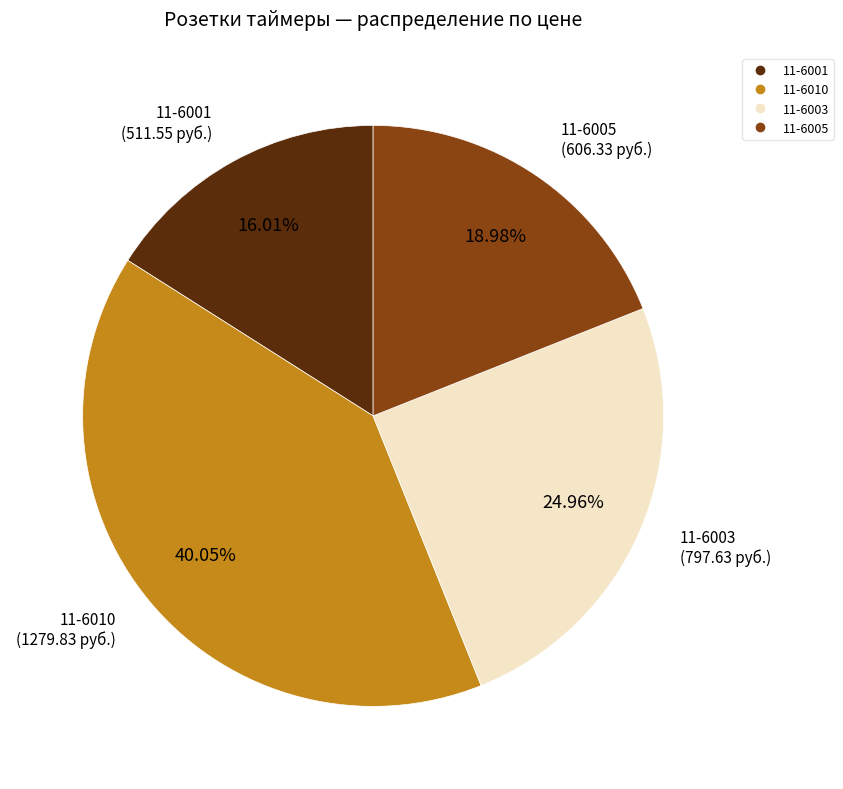

Does any single category account for the majority?

No